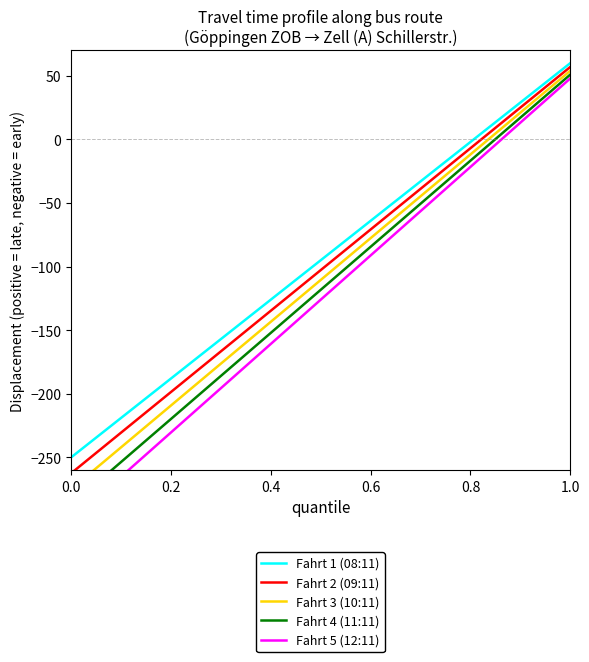

What is the minimum value for Fahrt 1 (08:11)?

-250.0